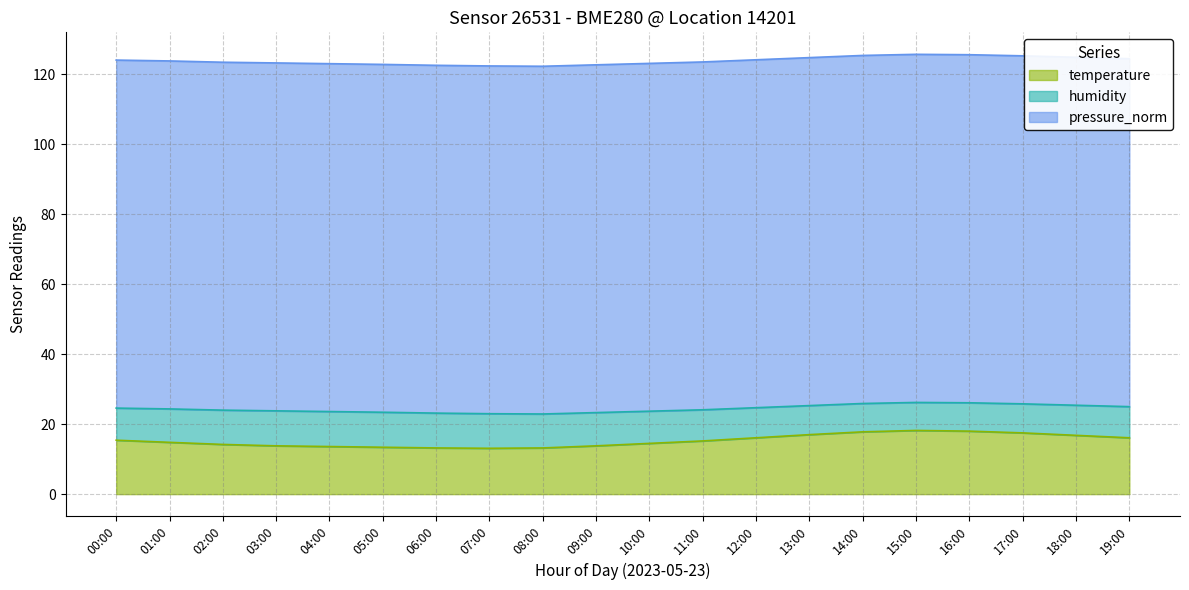

The temperature series shows 25.7 at 10:00. True or false?

False